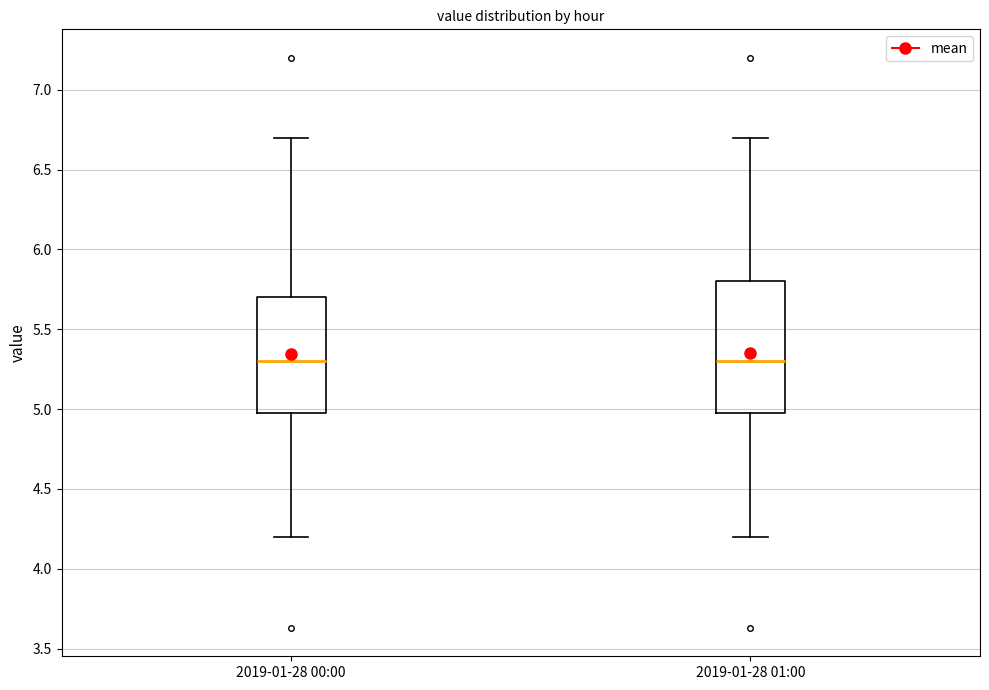

Reading left to right, transcribe this box plot: for each box, give where its median line is, the range the box spans, and where its two whiskers end, as read against the y-axis. The values are not printed on the chart, so give them approximately, as read against the axis.

2019-01-28 00:00: median 5.3, box 5.0 to 5.7, whiskers 4.2 to 6.7
2019-01-28 01:00: median 5.3, box 5.0 to 5.8, whiskers 4.2 to 6.7